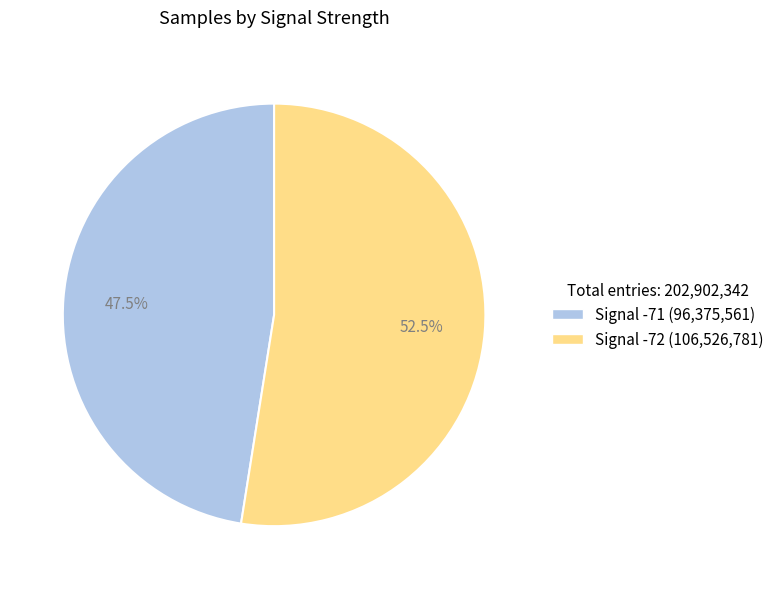

Do Signal -72 (106,526,781) and Signal -71 (96,375,561) together represent more than half of the pie?

Yes